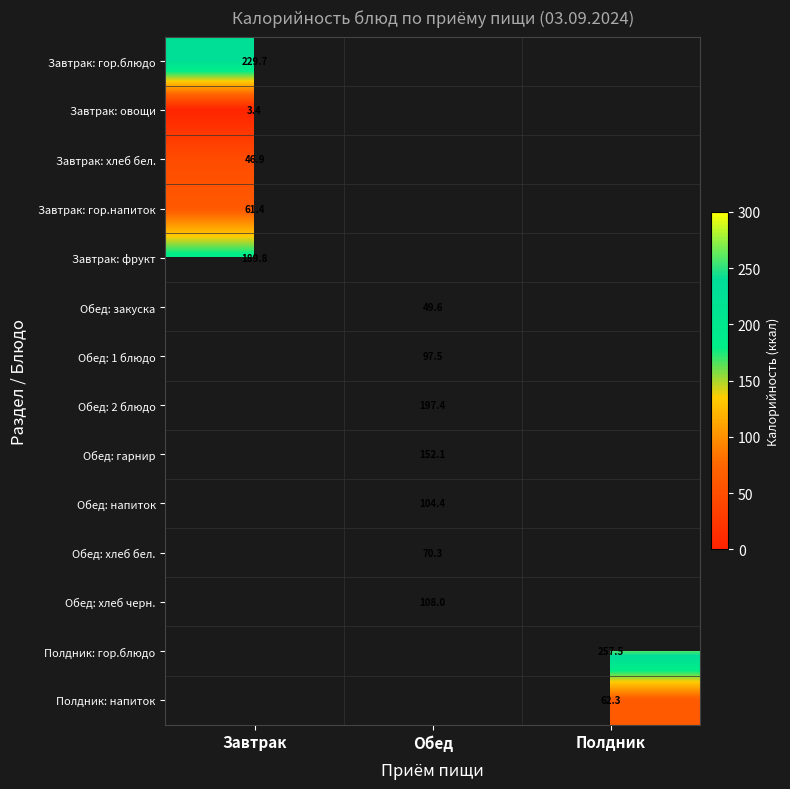

At which category does the chart reach its peak across all series?

Полдник